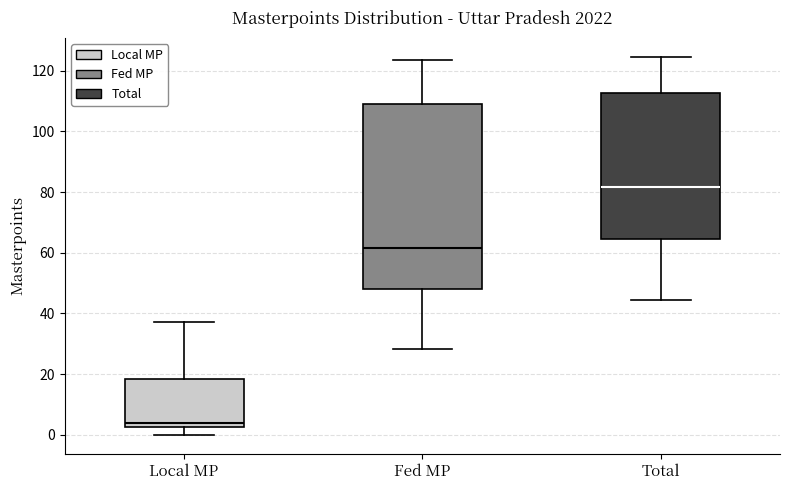

Where does the lower whisker of the box for Local MP end on the y-axis? The values are not printed on the chart, so give them approximately, as read against the axis.

0